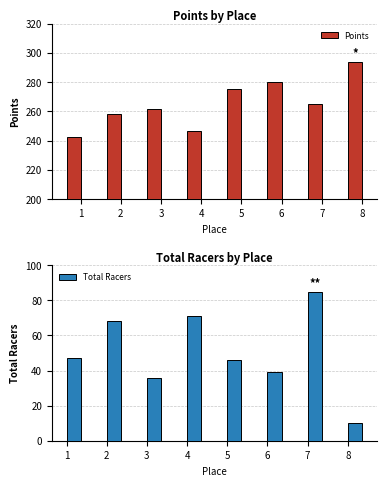

Where is Points nearest to the value 268?

7